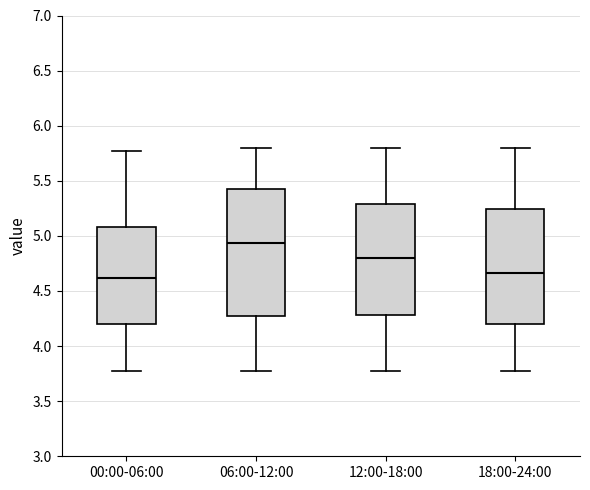

Which box has the highest median line?

06:00-12:00